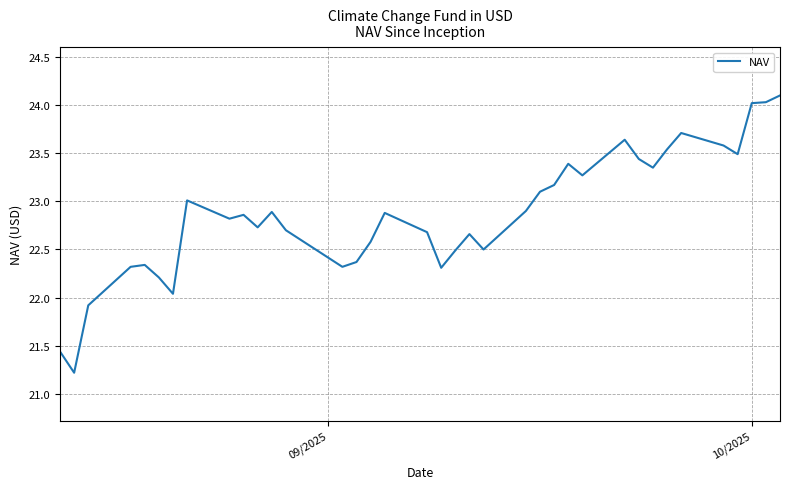

True or false: the data has more than 2 interior local peaks.

True